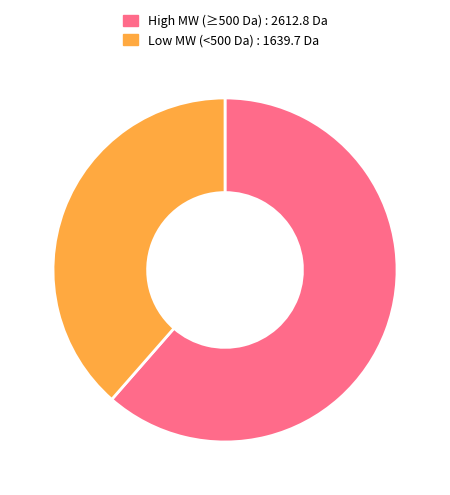

Count the number of slices in the pie.

2